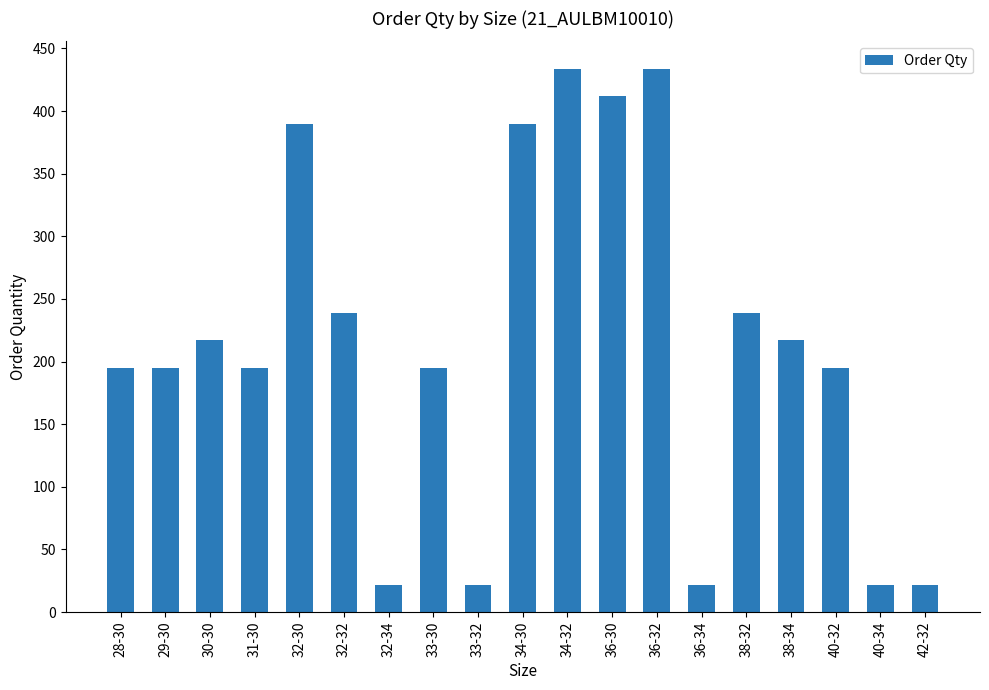

Between 36-32 and 36-30, which is larger?

36-32